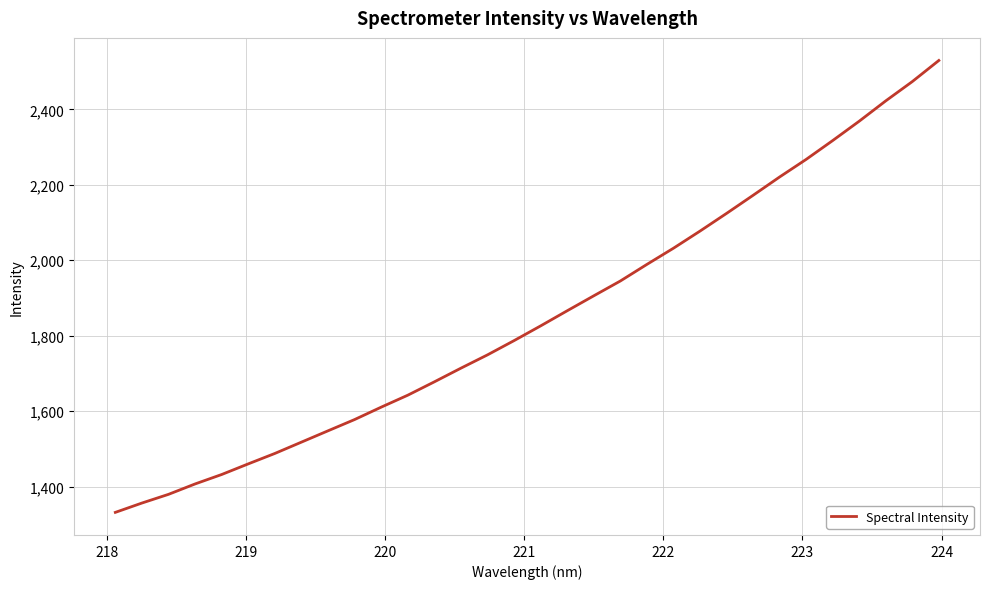

What is the difference between the maximum and minimum values?

1198.0